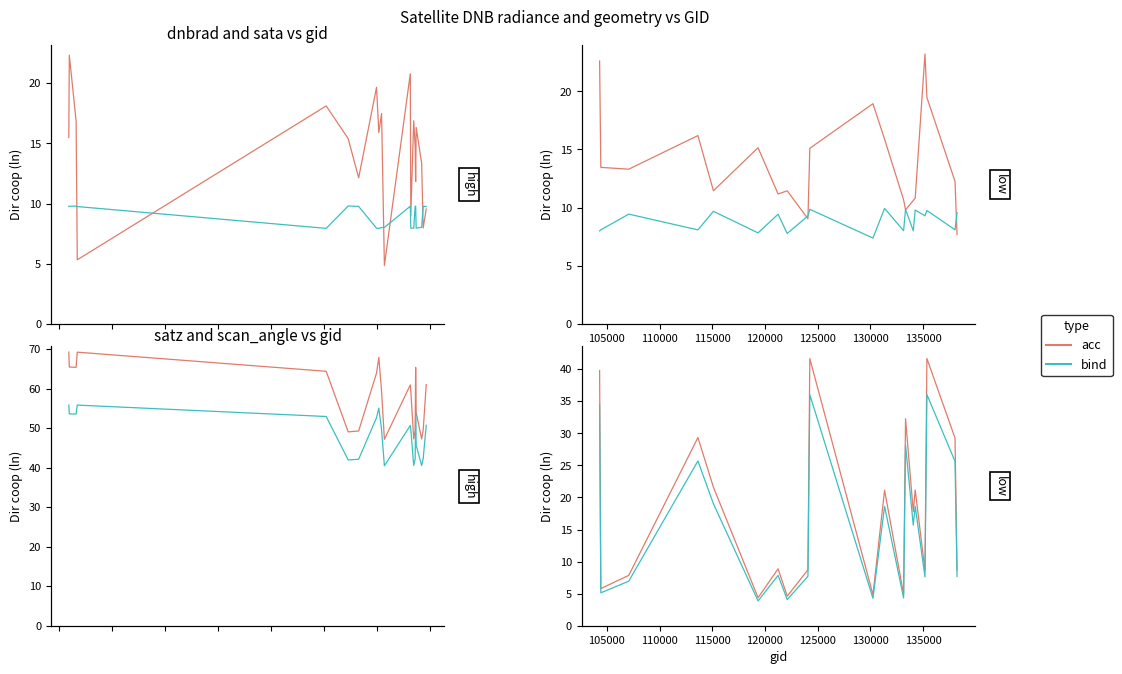

At which category does bind reach its first local peak?

115000